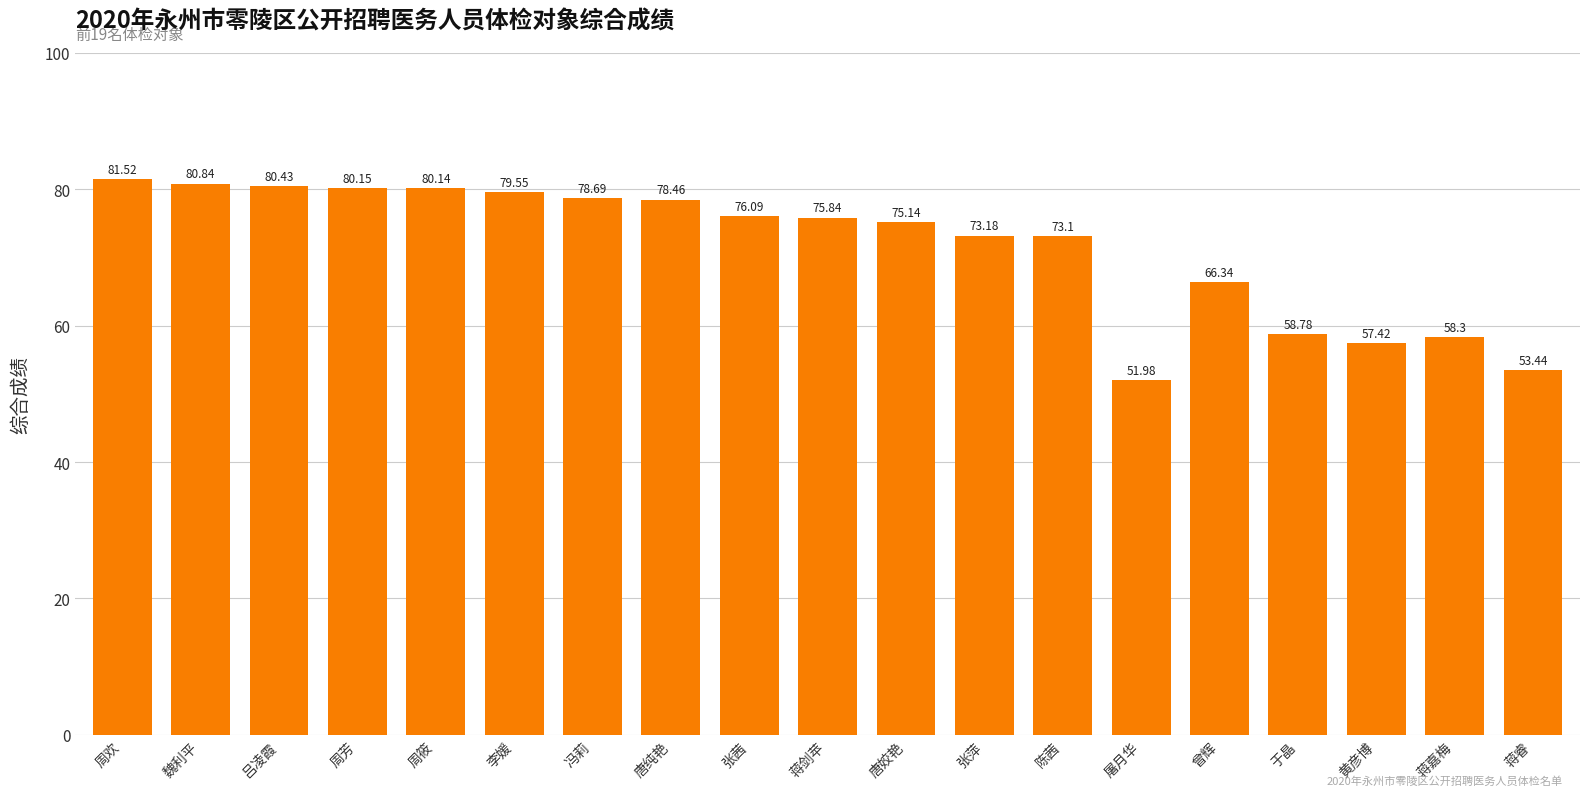

Between 曾辉 and 张萍, which is larger?

张萍